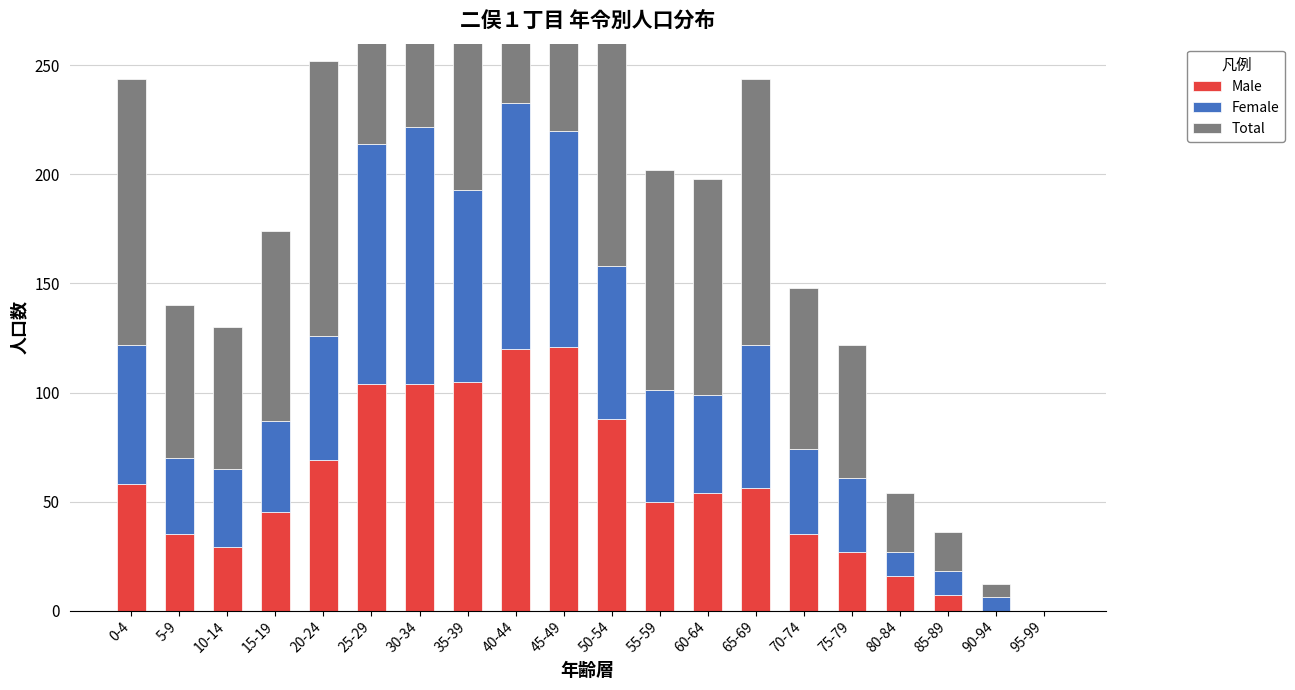

What is the difference between the highest and lowest values at 15-19?

45